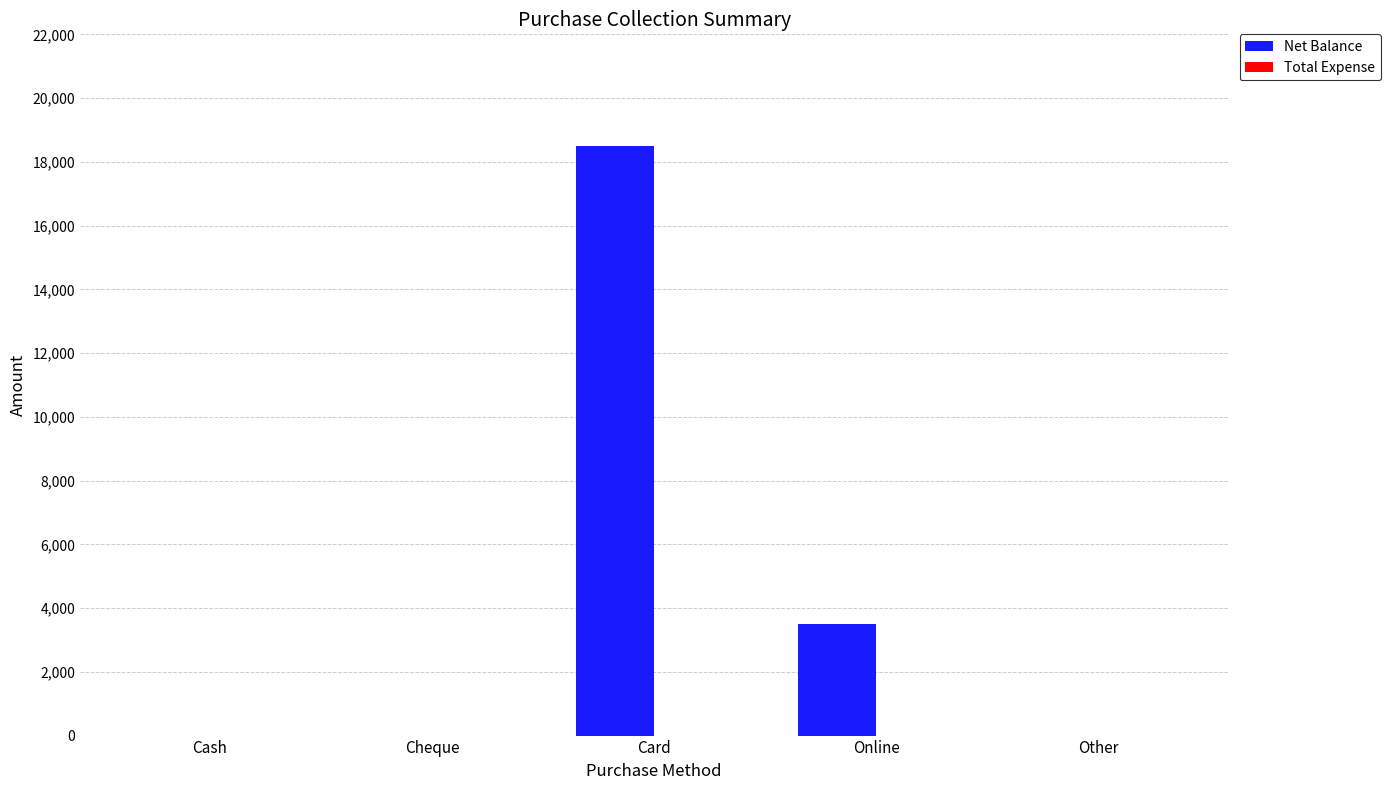

What is the sum of all values?

22000